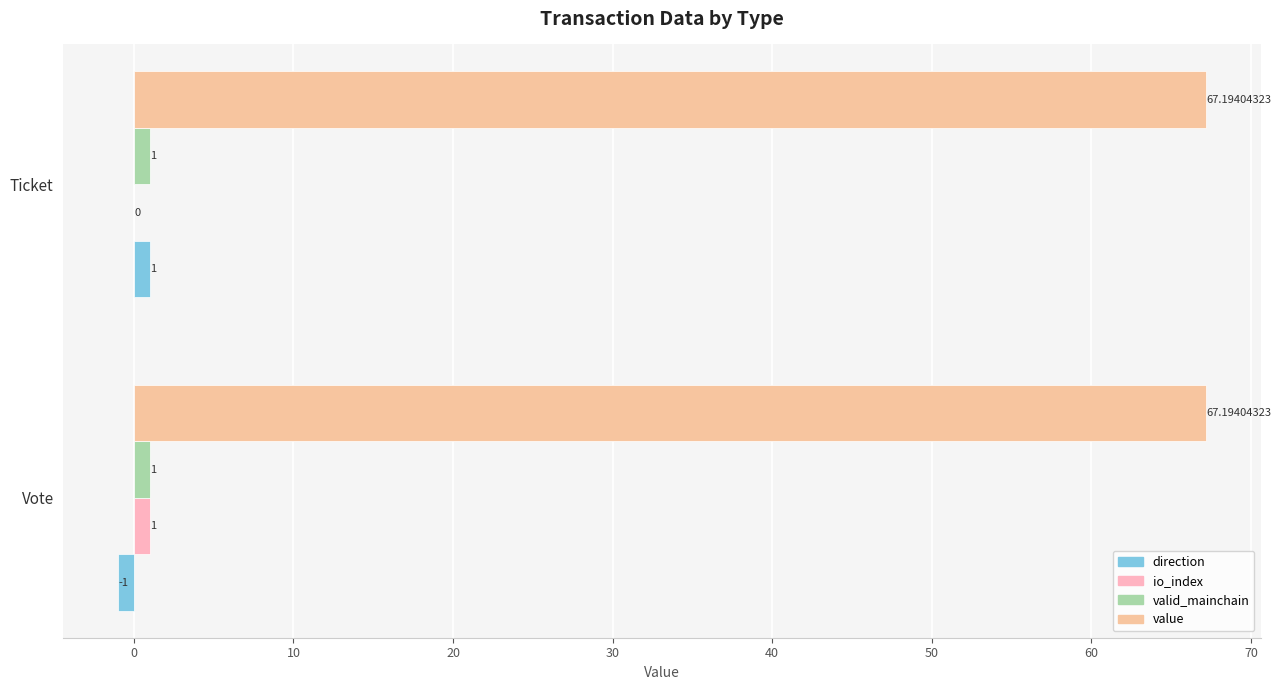

How many categories are shown in the chart?

2